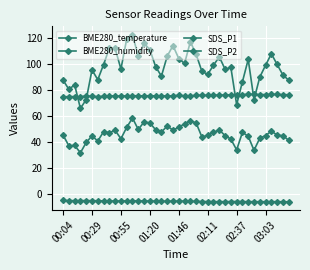

Which series ends up on top after the final intersection of SDS_P1 and BME280_humidity?

SDS_P1